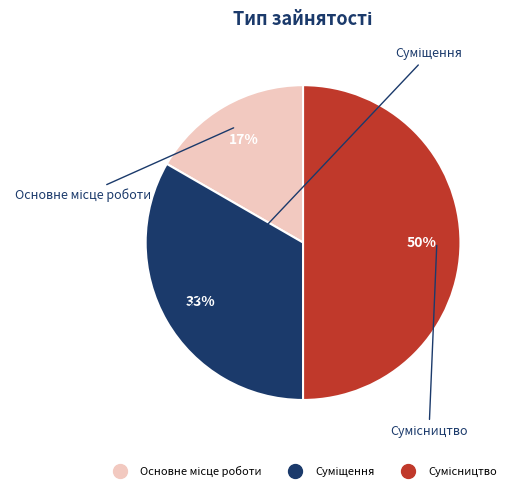

To the nearest percent, what is the difference between the largest and smallest slice percentages?

33%